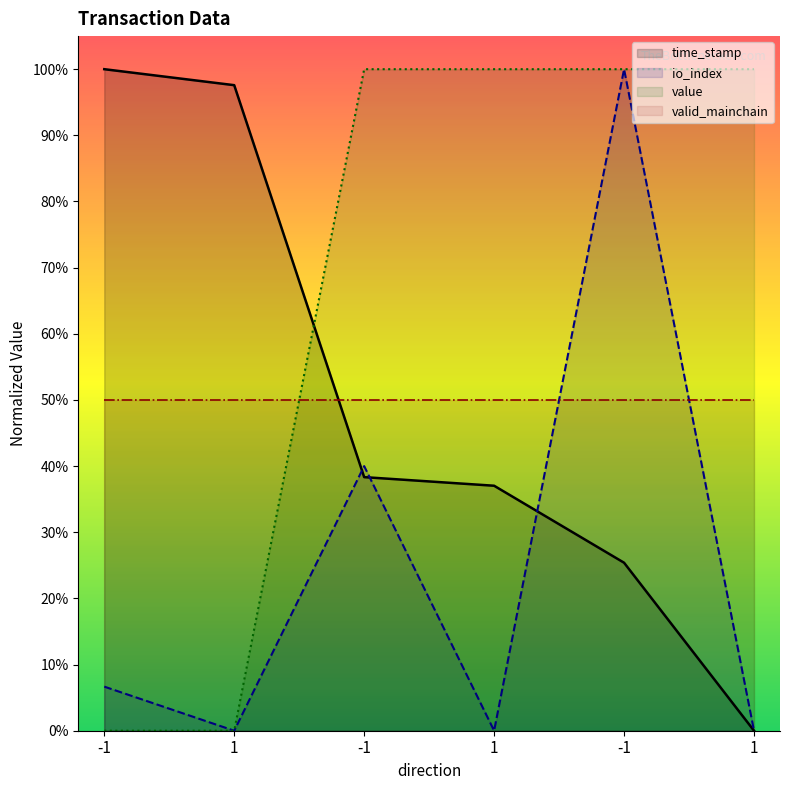

What is the difference between the second highest and minimum values in the io_index series?

0.4